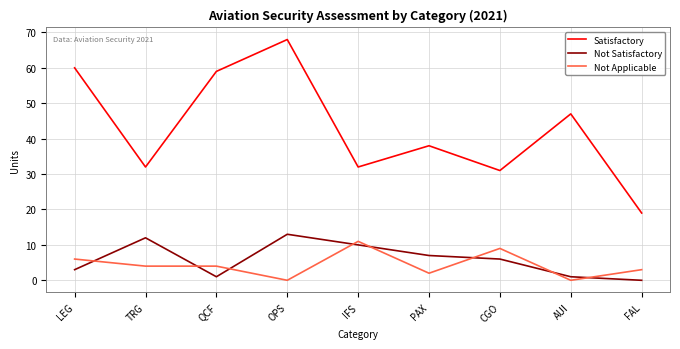

What is the difference between the Satisfactory values at PAX and FAL?

19